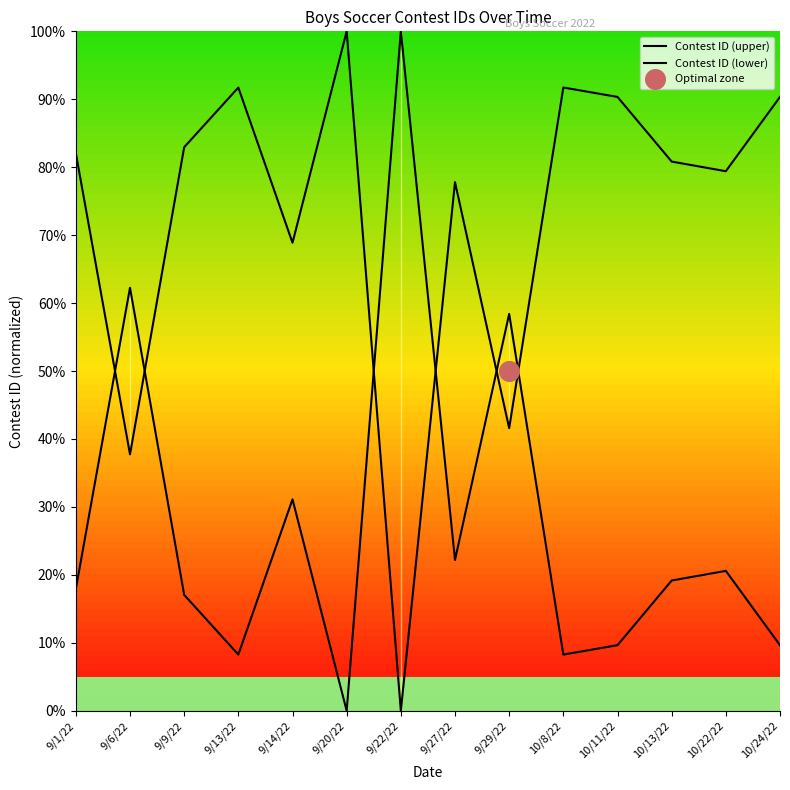

Is the value of Contest ID (lower) at 10/11/22 greater than the value of Contest ID (upper) at 9/1/22?

Yes